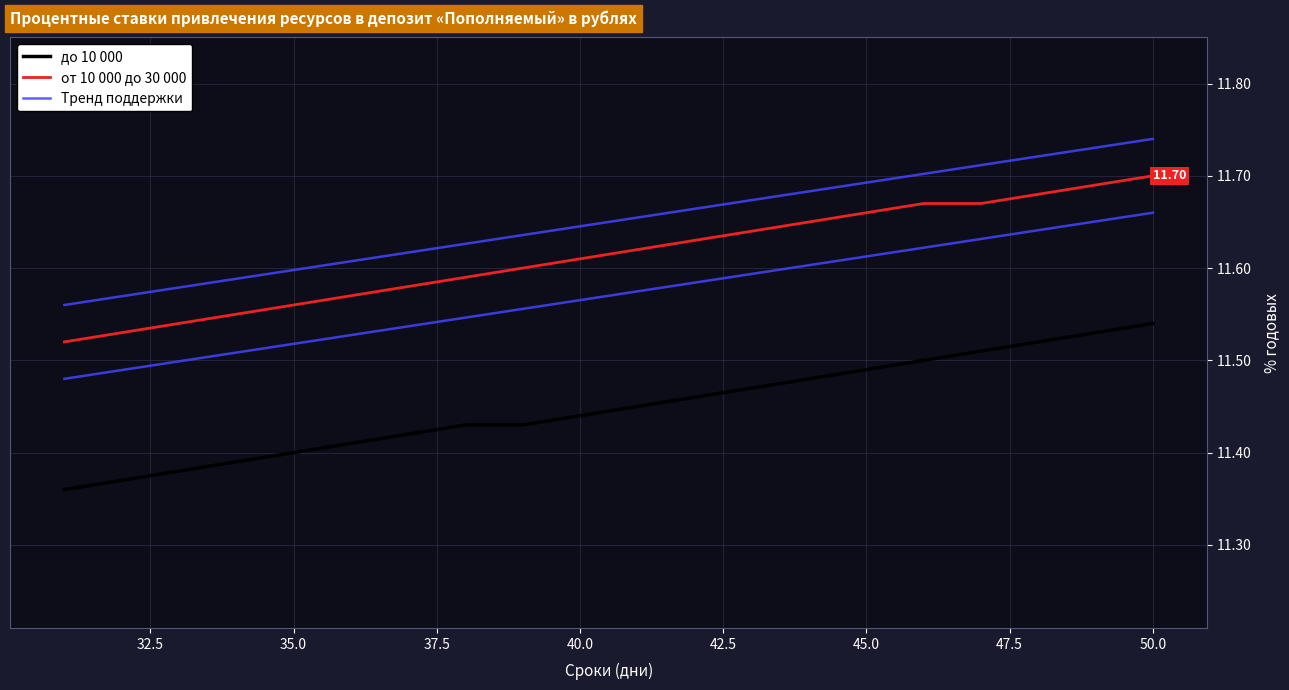

True or false: до 10 000 has a value of 19.0 at 13.

False